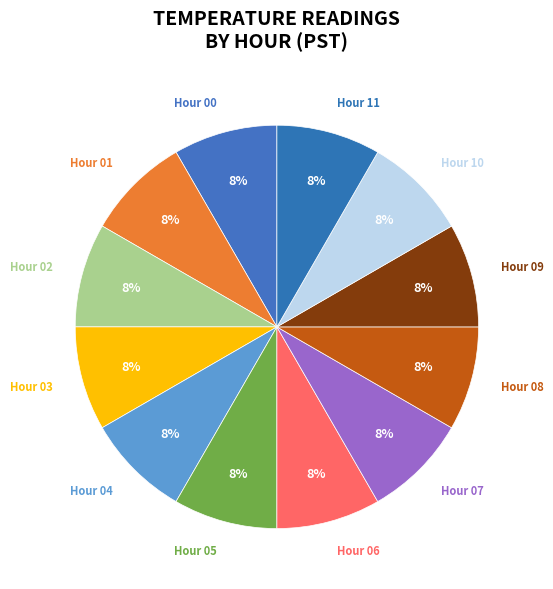

Combined, do Hour 10 and Hour 04 account for over 50%?

No